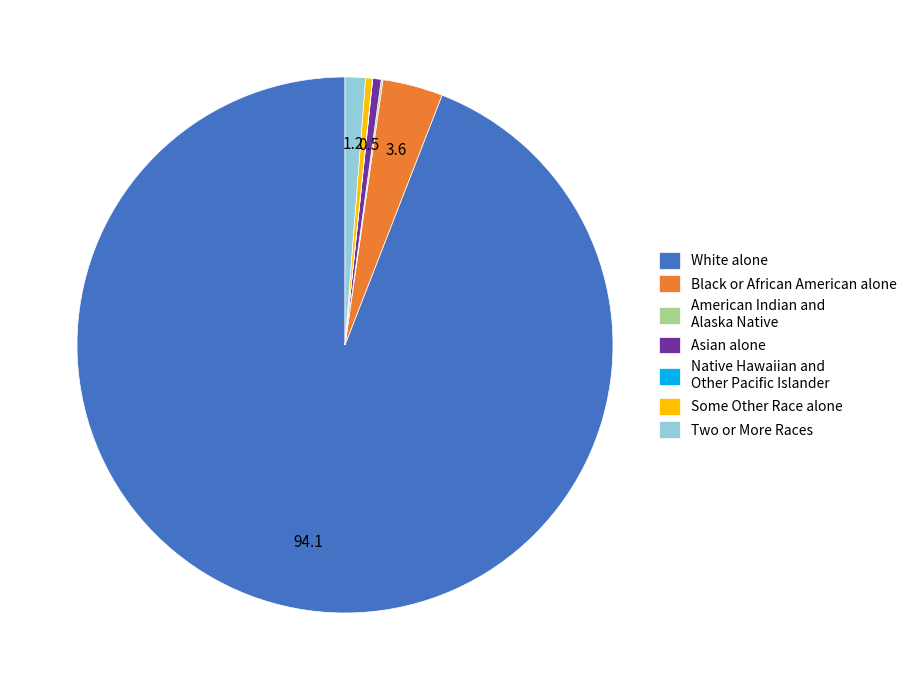

Combined, do Two or More Races and Black or African American alone account for over 50%?

No